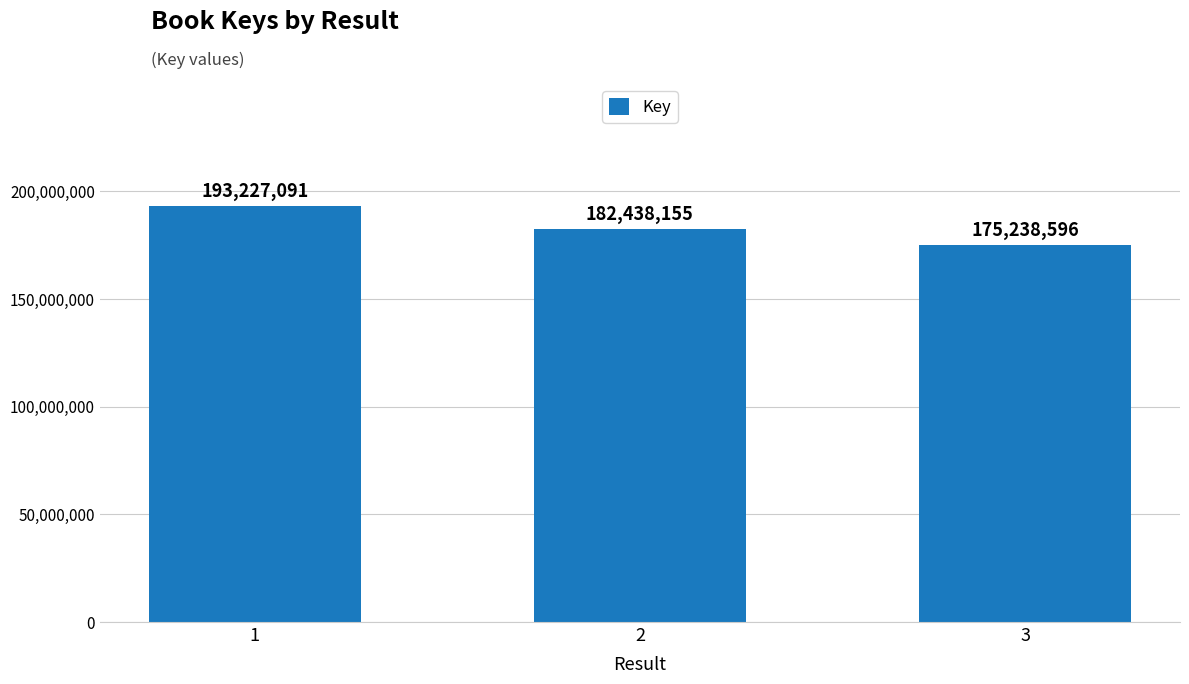

What is the greatest value displayed?

193227091